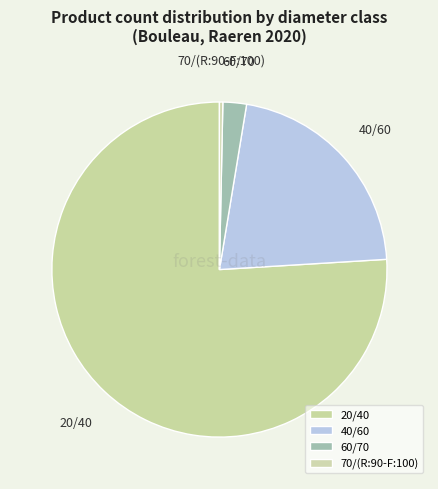

Is it true that 40/60 is 21% of the pie?

True